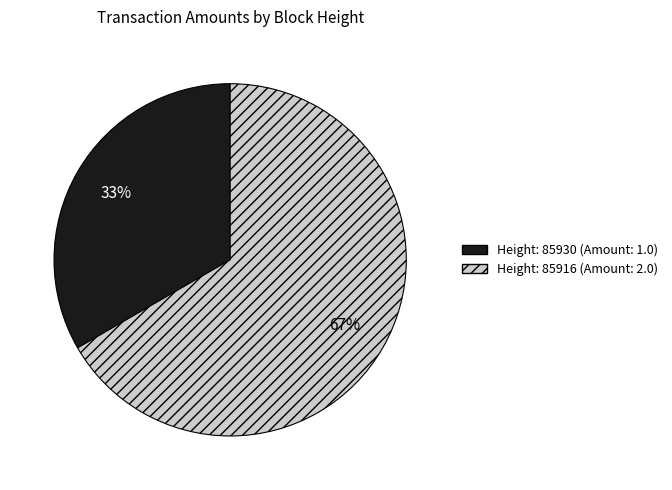

Is there a majority slice in this chart?

Yes